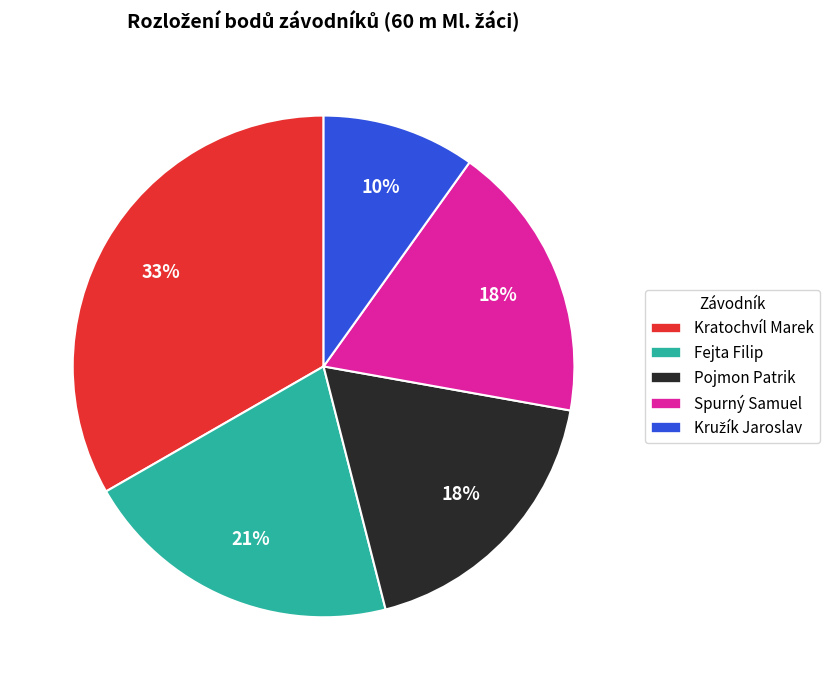

Does Spurný Samuel represent more than half of the total?

No